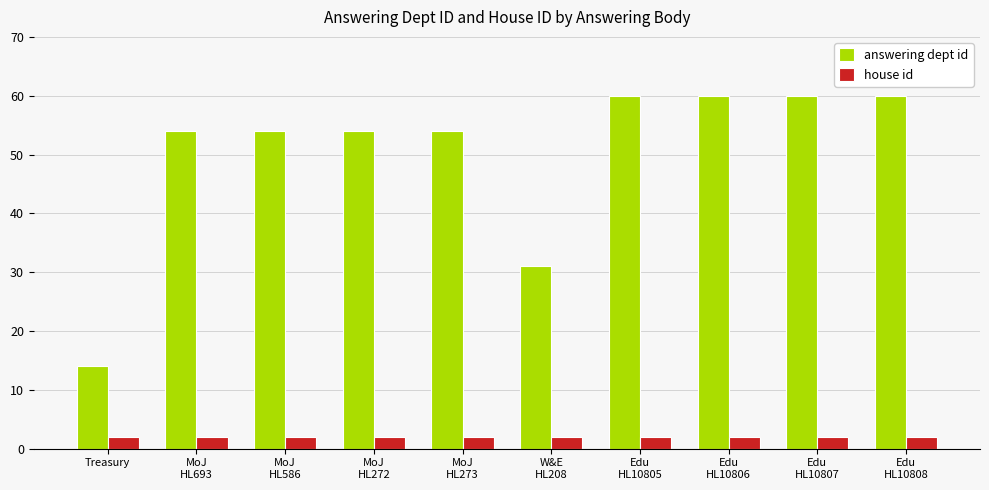

What position from the right is Edu
HL10805?

4